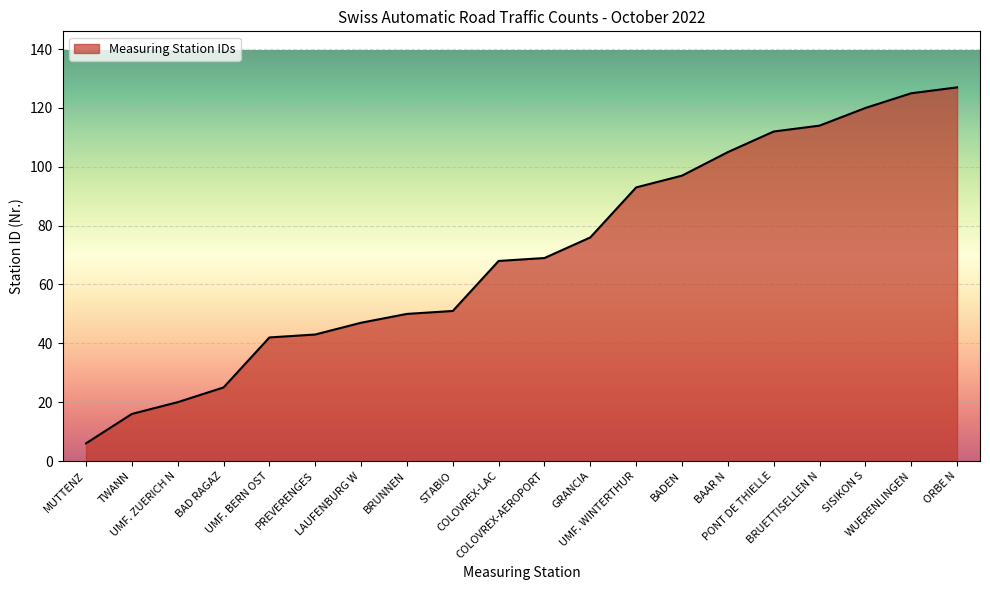

Read the value at ORBE N.

127